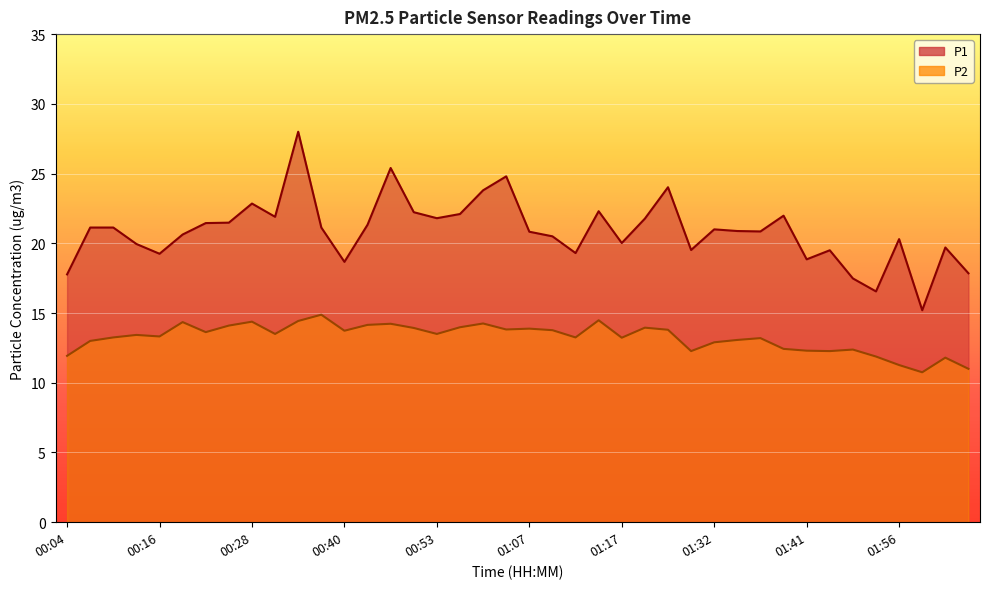

Reading left to right, what are all the values shown in this chart?

P1: 00:04=17.8	00:09=21.1	00:11=21.1	00:14=19.9	00:16=19.2	00:19=20.6	00:21=21.4	00:23=21.5	00:28=22.9	00:31=21.9	00:36=28.0	00:38=21.1	00:40=18.7	00:43=21.3	00:45=25.4	00:48=22.2	00:53=21.8	00:55=22.1	00:57=23.8	01:02=24.8	01:07=20.8	01:10=20.5	01:12=19.3	01:15=22.3	01:17=20.0	01:19=21.8	01:24=24.0	01:29=19.5	01:32=21.0	01:34=20.9	01:36=20.9	01:39=22.0	01:41=18.9	01:44=19.5	01:49=17.5	01:51=16.6	01:56=20.3	02:01=15.2	02:03=19.7	02:08=17.9
P2: 00:04=11.9	00:09=13.0	00:11=13.2	00:14=13.4	00:16=13.3	00:19=14.3	00:21=13.6	00:23=14.1	00:28=14.4	00:31=13.5	00:36=14.4	00:38=14.9	00:40=13.7	00:43=14.2	00:45=14.2	00:48=13.9	00:53=13.5	00:55=14.0	00:57=14.2	01:02=13.8	01:07=13.9	01:10=13.8	01:12=13.2	01:15=14.5	01:17=13.2	01:19=13.9	01:24=13.8	01:29=12.3	01:32=12.9	01:34=13.1	01:36=13.2	01:39=12.4	01:41=12.3	01:44=12.3	01:49=12.4	01:51=11.9	01:56=11.3	02:01=10.8	02:03=11.8	02:08=11.0